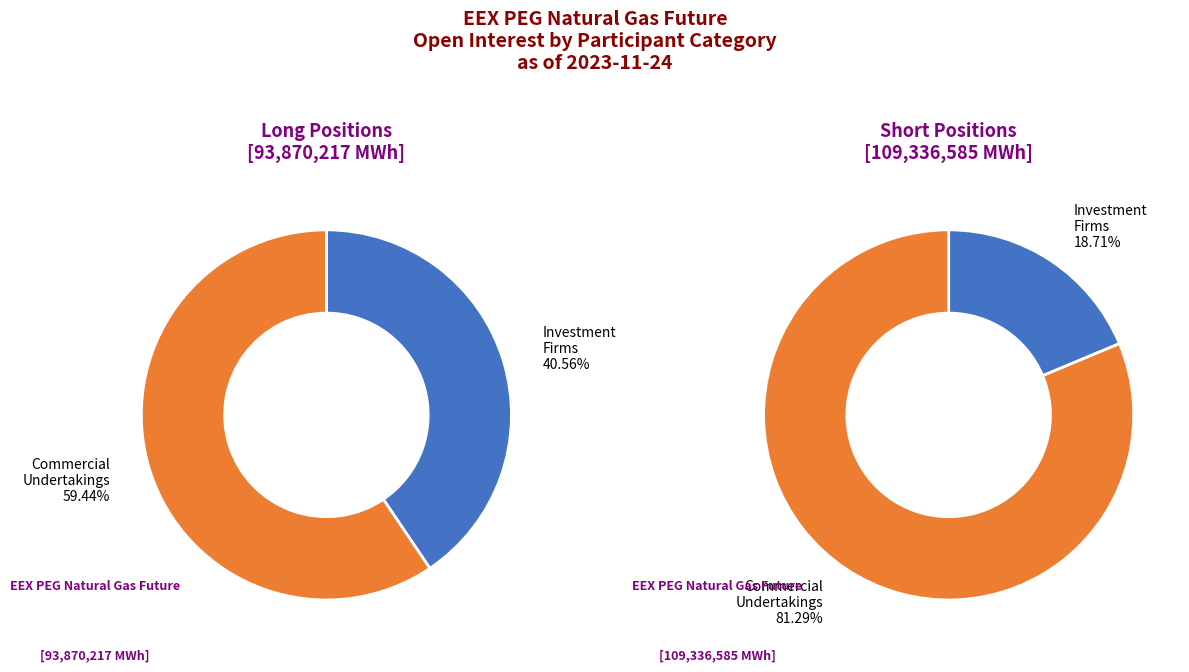

The Other Financial (Long) slice represents 0% of the pie. True or false?

True